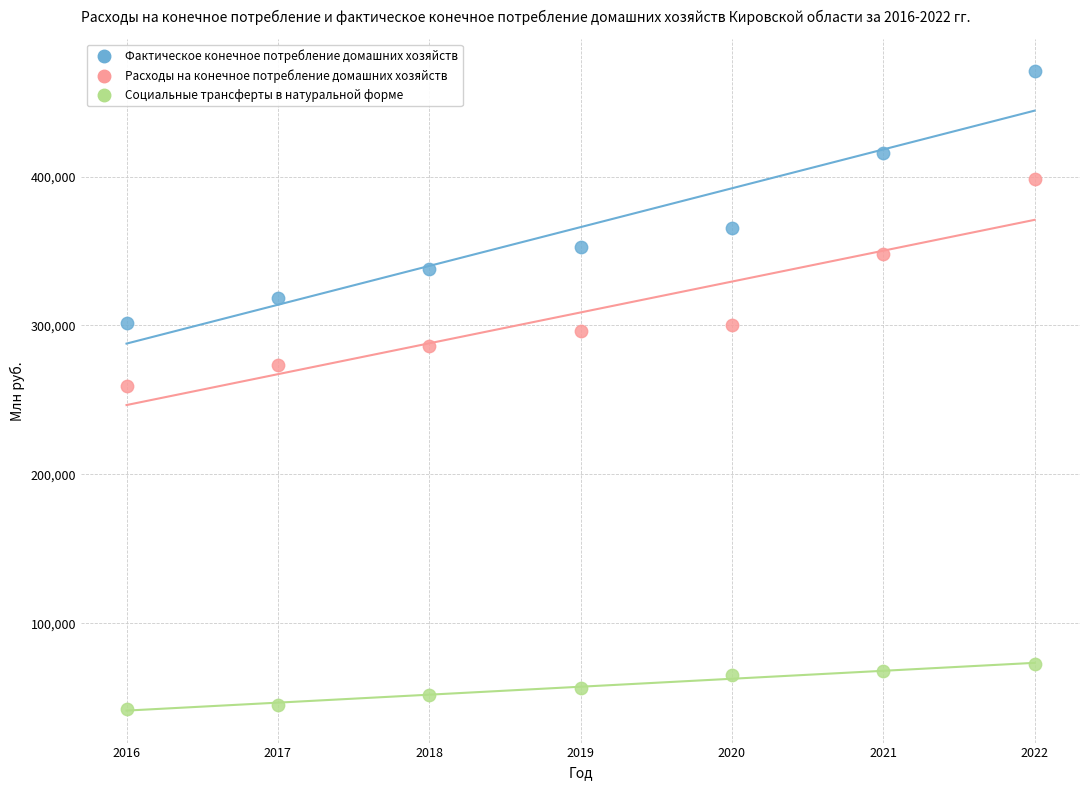

Which series contains the highest Y value?

Фактическое конечное потребление домашних хозяйств